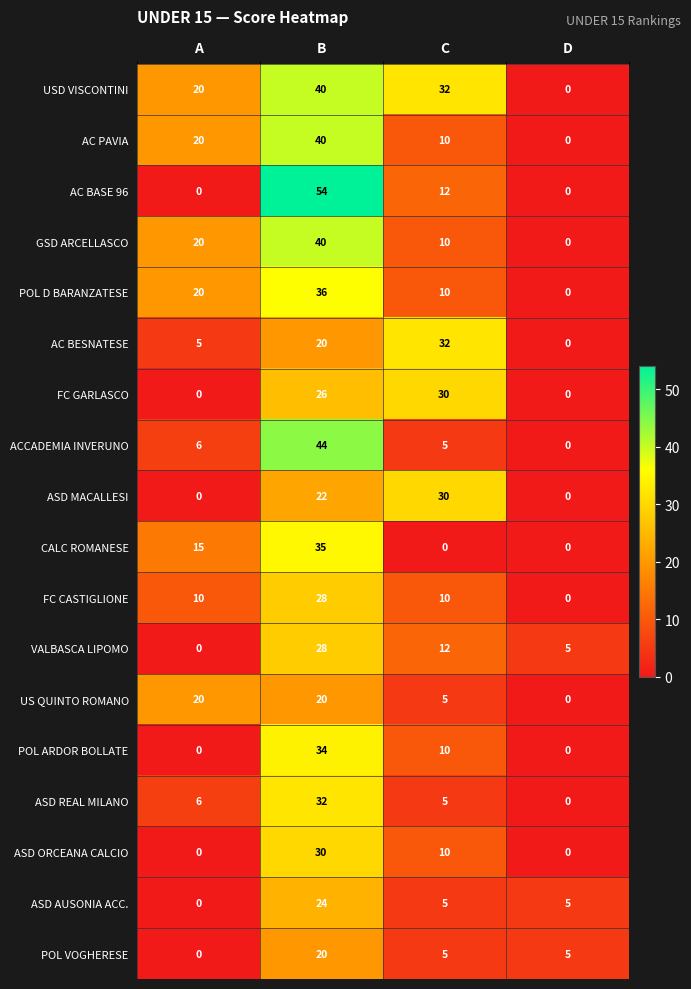

Rank the categories by USD VISCONTINI value from highest to lowest.

B, C, A, D